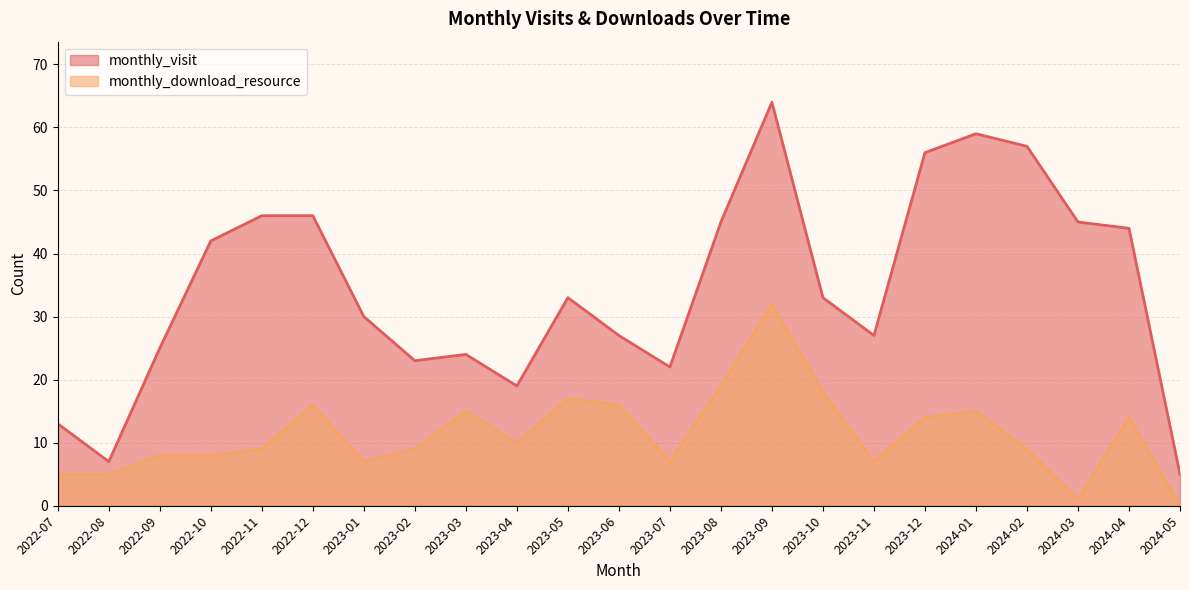

List the series in order of their overall mean, highest first.

monthly_visit, monthly_download_resource